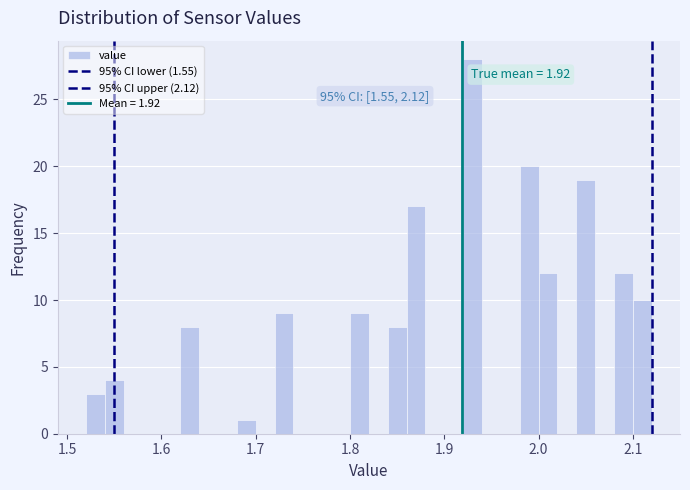

Around what value on the x-axis is the tallest bar? Give the approximate position of its centre, as read against the axis.

1.93